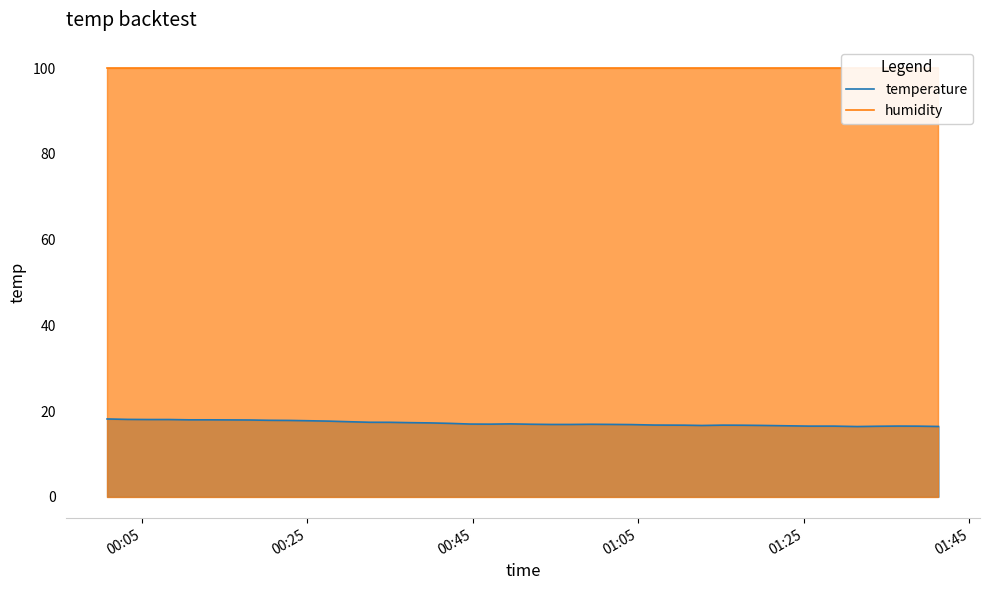

True or false: humidity and temperature cross at least once.

False